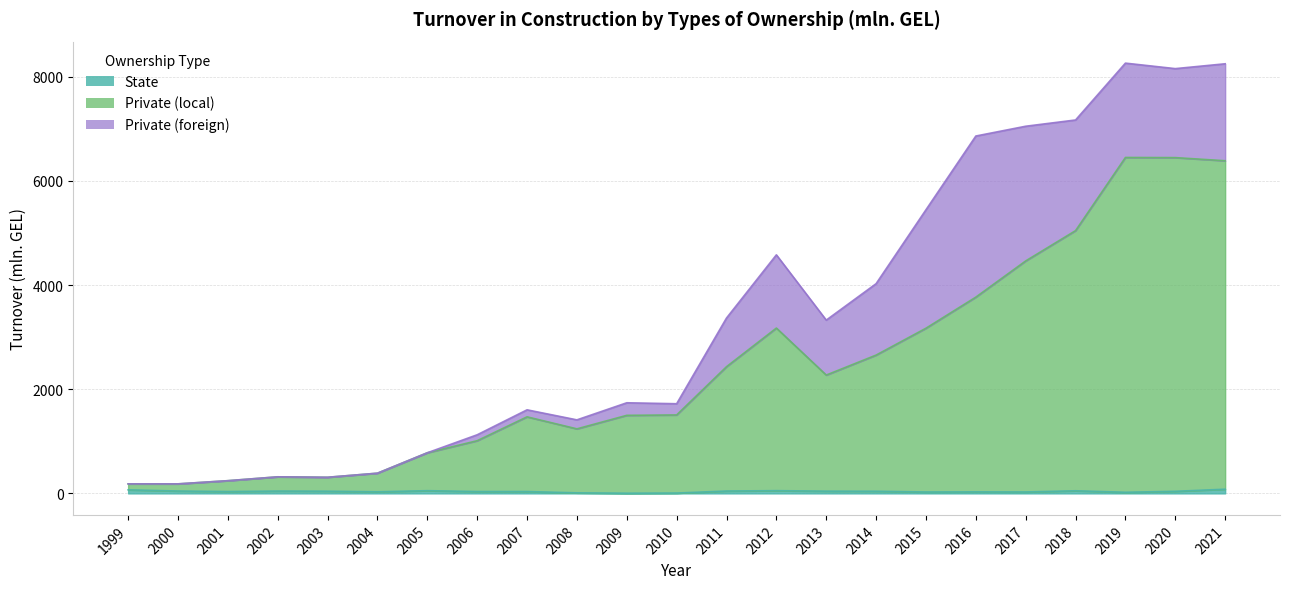

What is the value of the Private (local) point at the 14th from the left?

3175.1